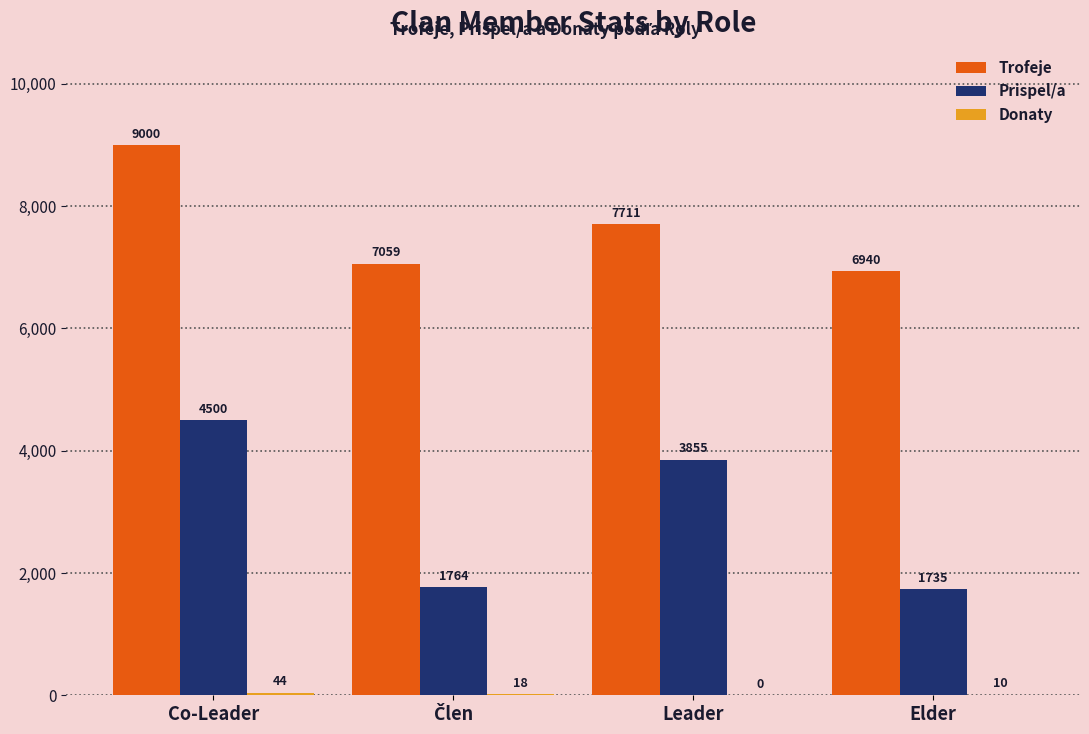

At which category is the sum across all series the highest?

Co-Leader